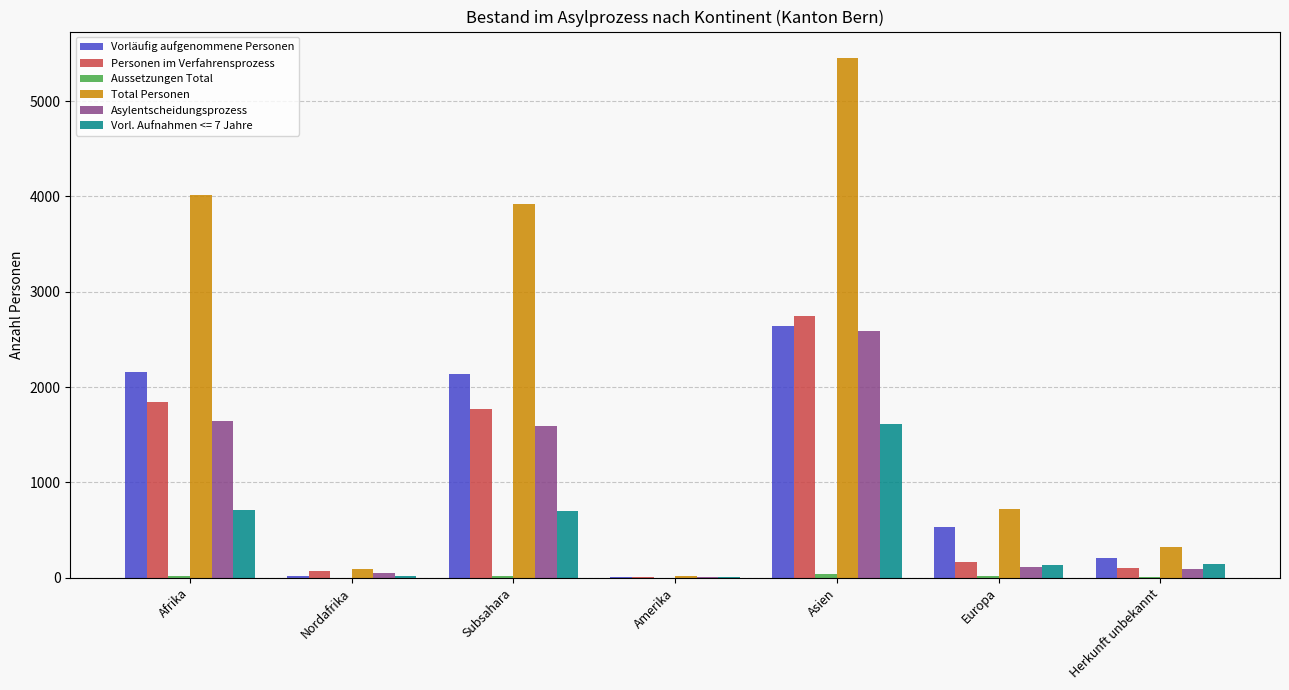

Between Subsahara and Herkunft unbekannt, which series saw the biggest shift?

Total Personen